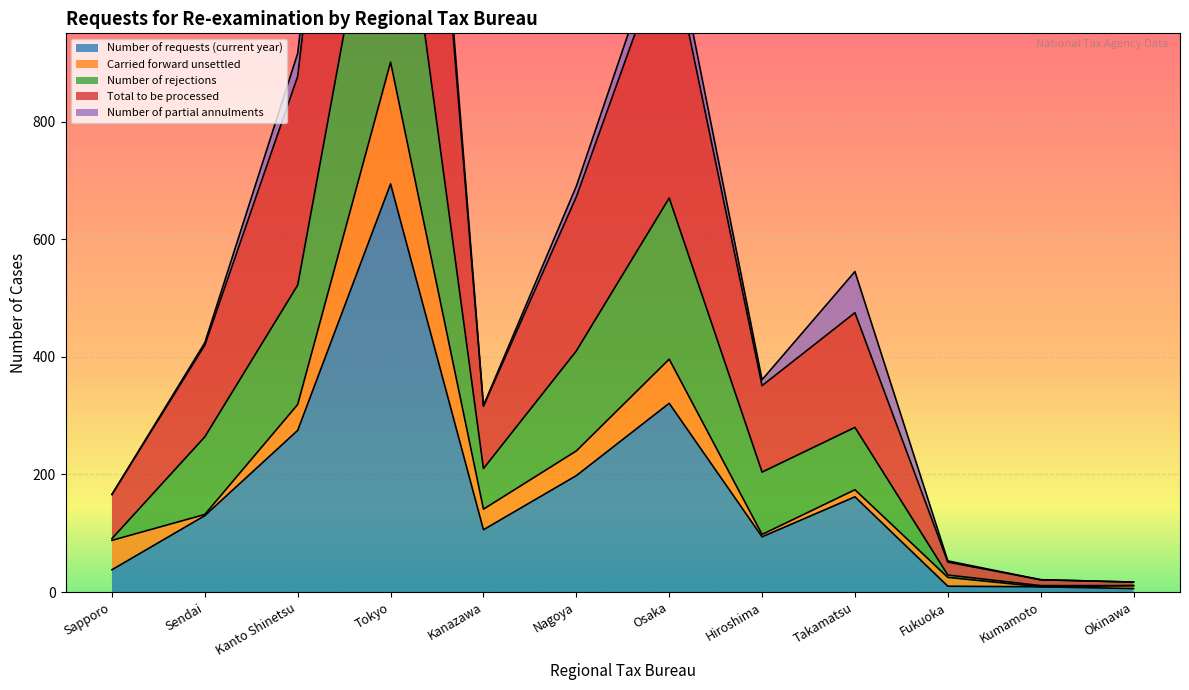

Between Hiroshima and Kanto Shinetsu, which is larger?

Kanto Shinetsu